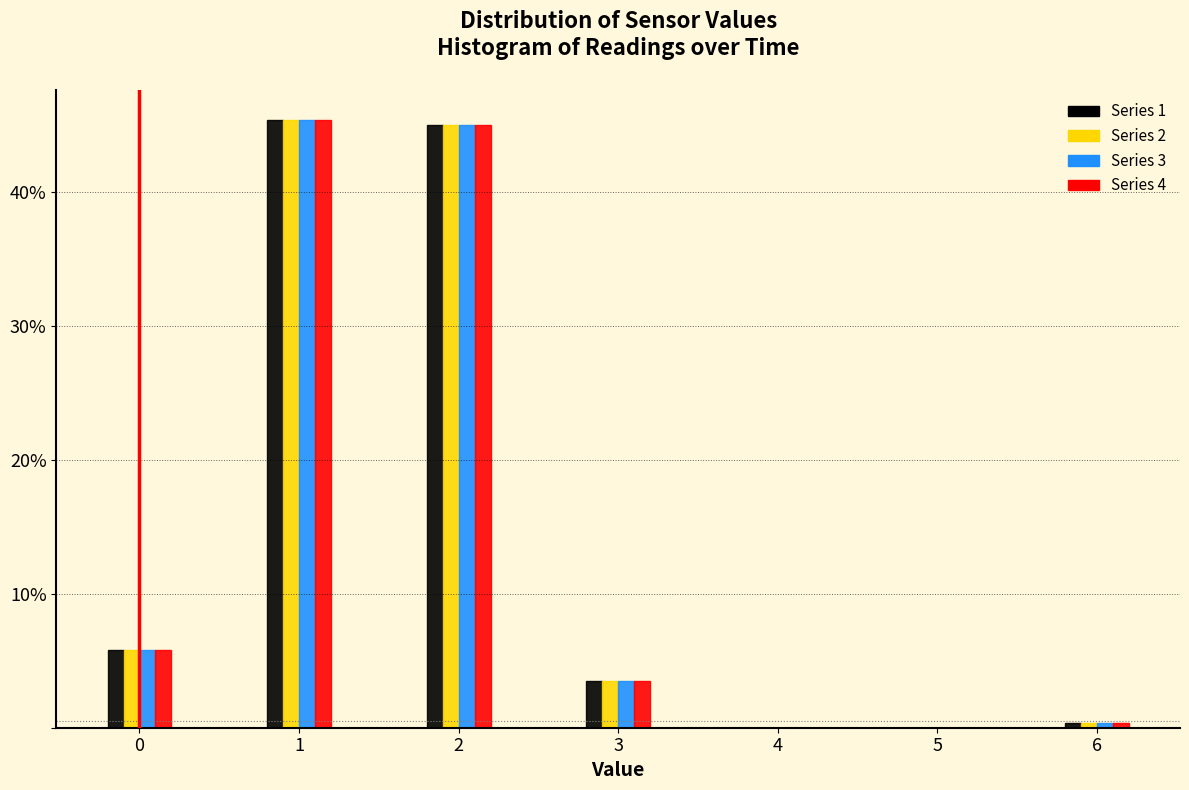

Reading left to right, transcribe all the data shown in this chart.

Series 1: 0=5.8	1=45.4	2=45.0	3=3.5	4=0.0	5=0.0	6=0.4
Series 2: 0=5.8	1=45.4	2=45.0	3=3.5	4=0.0	5=0.0	6=0.4
Series 3: 0=5.8	1=45.4	2=45.0	3=3.5	4=0.0	5=0.0	6=0.4
Series 4: 0=5.8	1=45.4	2=45.0	3=3.5	4=0.0	5=0.0	6=0.4